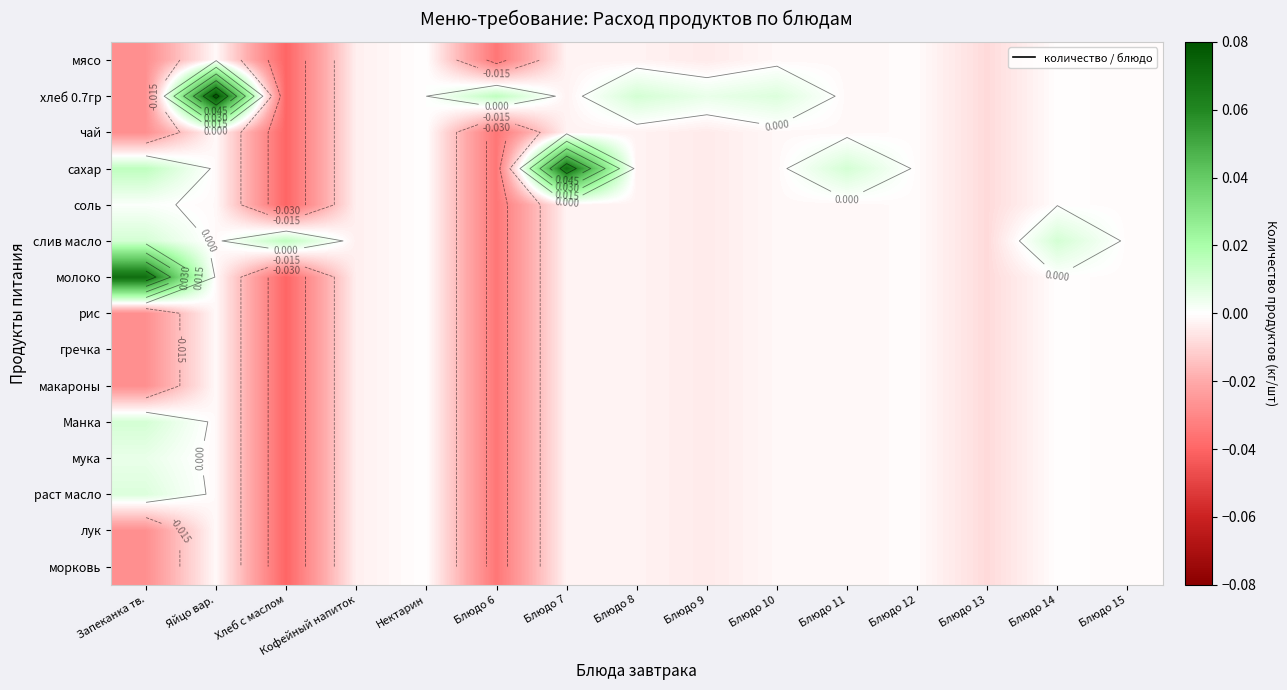

What is the total value across all series at Хлеб с маслом?

-0.5